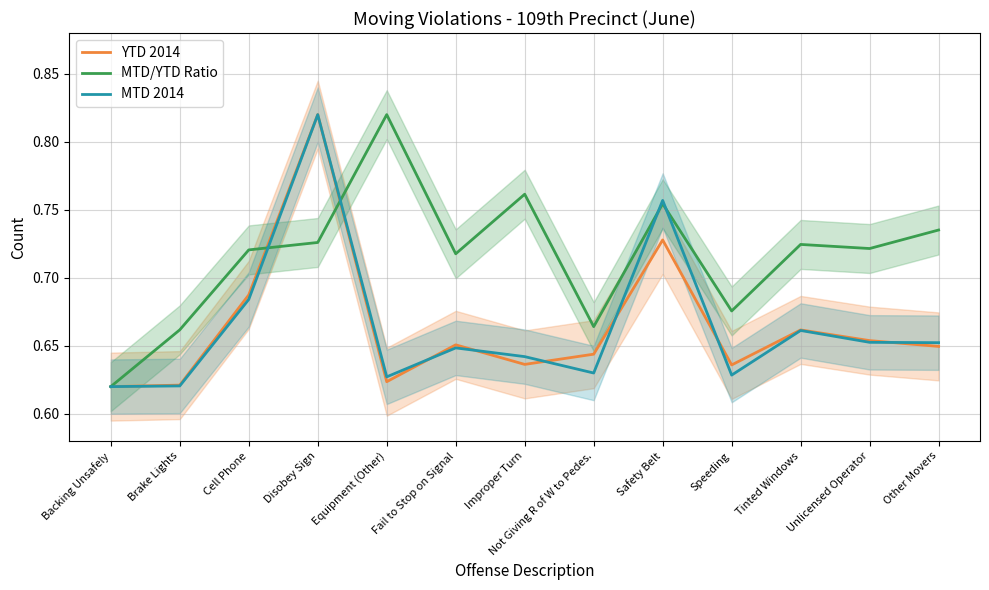

What is the total value across all series at Backing Unsafely?

1.9